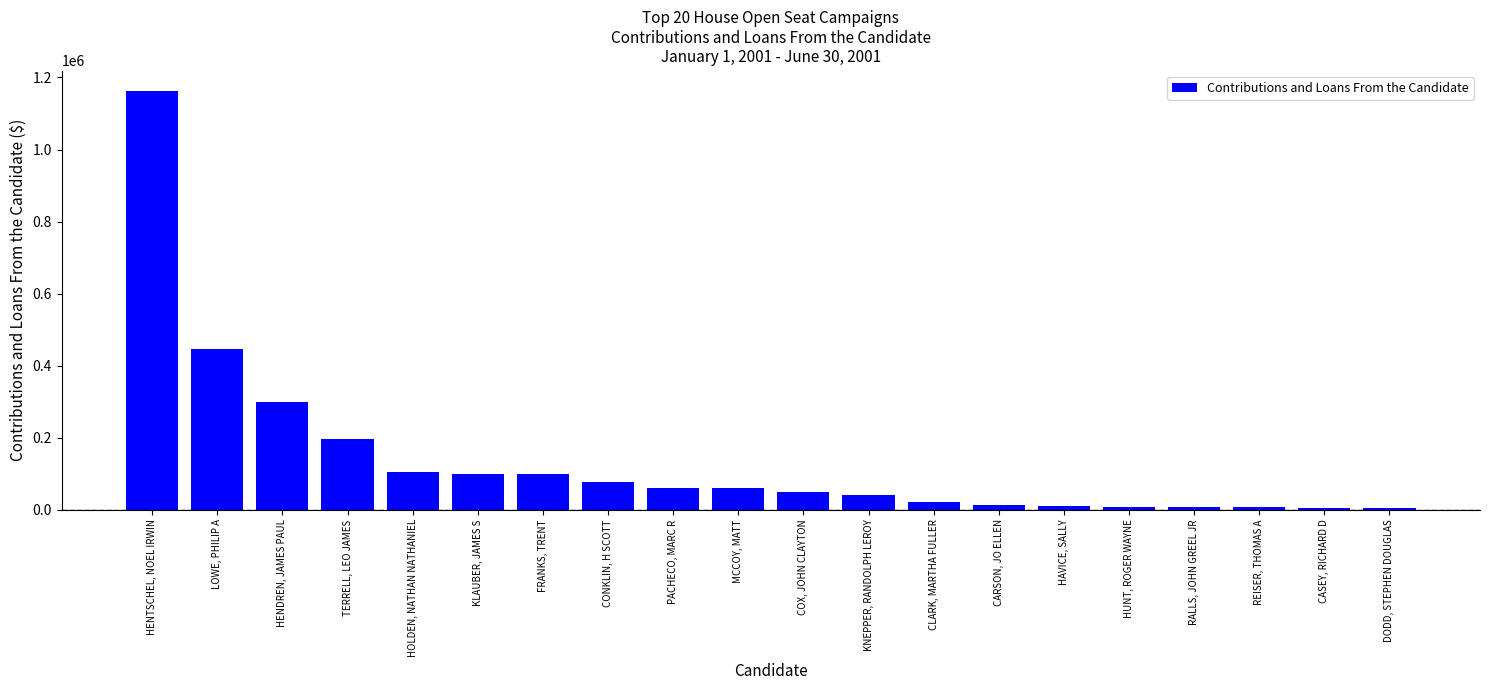

What is the ratio of the value at LOWE, PHILIP A to the value at HOLDEN, NATHAN NATHANIEL?

4.3